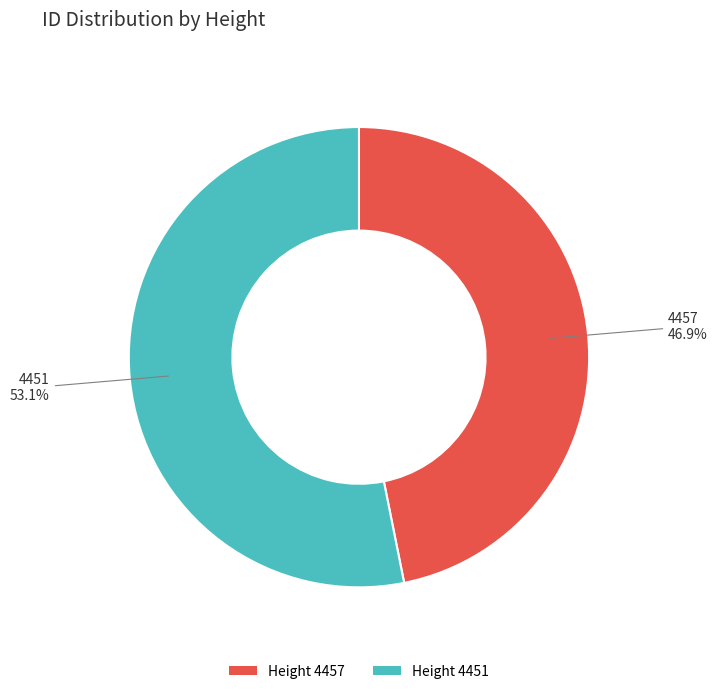

How many slices are in this pie chart?

2